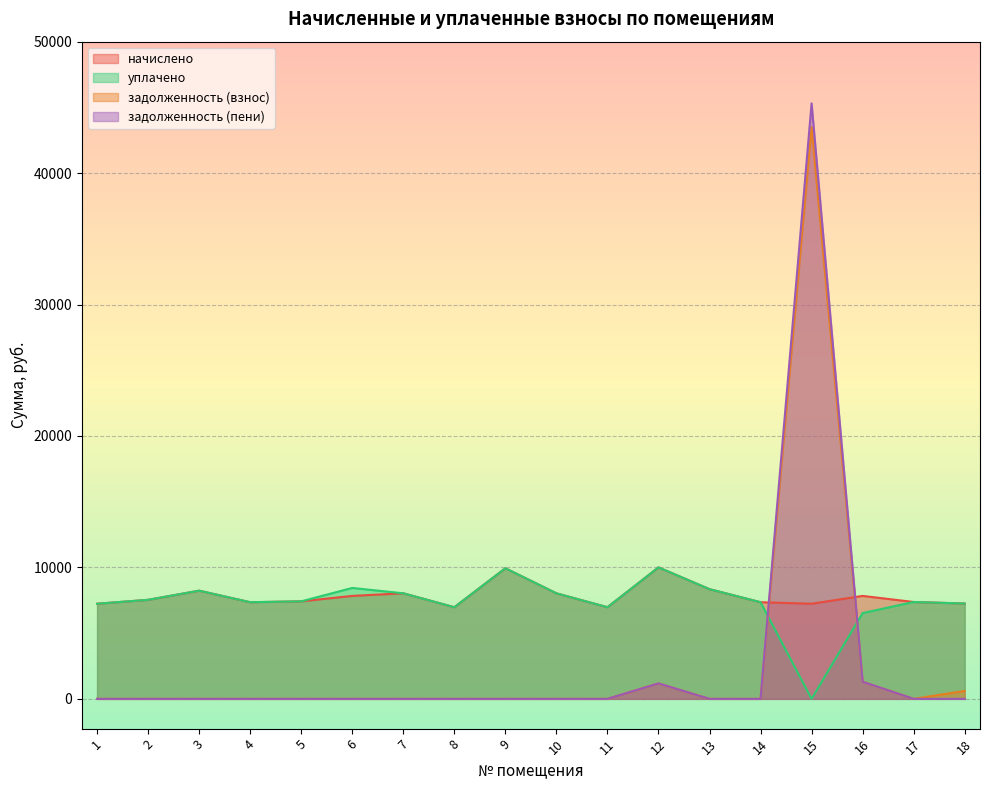

Reading left to right, transcribe all the data shown in this chart.

начислено: 1=7236.7	2=7534.8	3=8230.3	4=7352.6	5=7418.9	6=7832.9	7=8031.6	8=6971.8	9=9936.0	10=8031.6	11=6971.8	12=10002.2	13=8346.2	14=7352.6	15=7236.7	16=7832.9	17=7369.2	18=7253.3
уплачено: 1=7236.7	2=7534.8	3=8230.3	4=7352.9	5=7418.9	6=8438.3	7=8031.6	8=6971.8	9=9936.0	10=8031.6	11=6971.8	12=10002.2	13=8346.2	14=7352.6	15=0.0	16=6527.4	17=7369.2	18=7253.3
задолженность (взнос): 1=0.0	2=0.0	3=0.0	4=0.0	5=0.0	6=0.0	7=0.0	8=0.0	9=0.0	10=0.0	11=0.0	12=1176.4	13=0.0	14=0.0	15=43494.6	16=1305.5	17=0.0	18=604.4
задолженность (пени): 1=0.0	2=0.0	3=0.0	4=0.0	5=0.0	6=0.0	7=0.0	8=0.0	9=0.0	10=0.0	11=0.0	12=1176.4	13=0.0	14=0.0	15=45303.8	16=1305.5	17=0.0	18=0.0